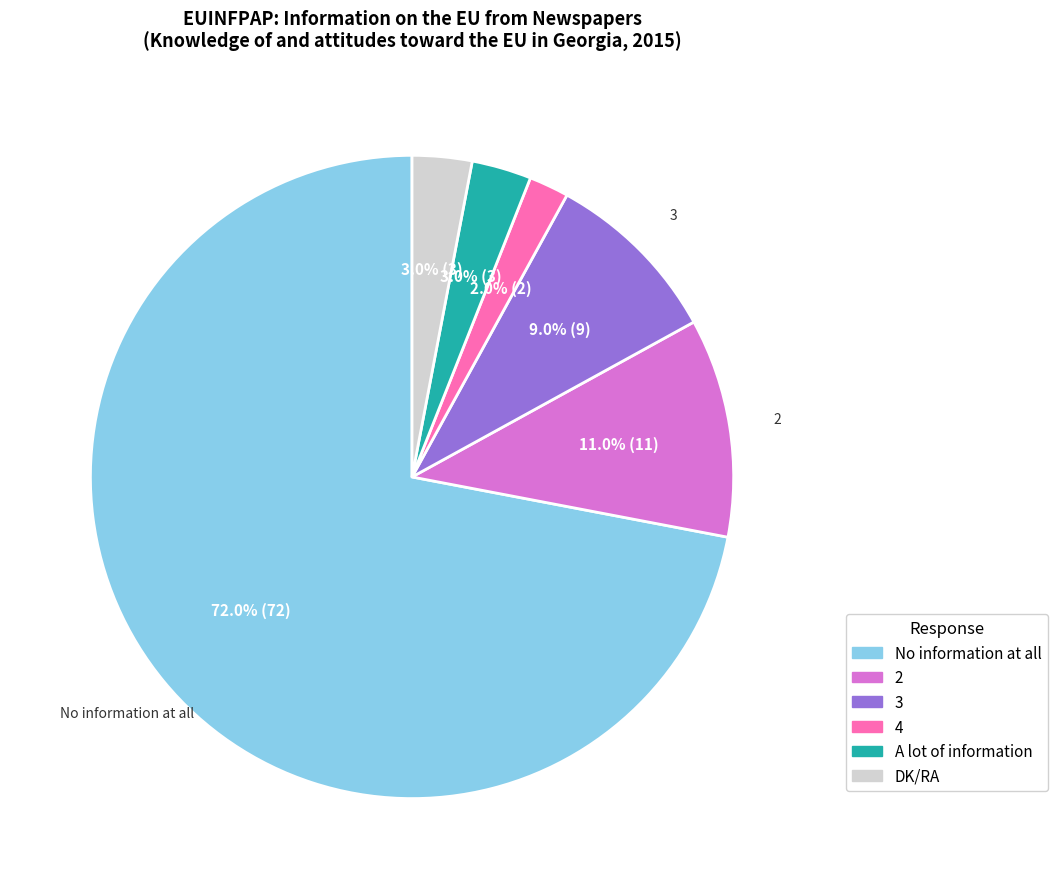

Combined, what portion of the pie is 3 and 2?

20.0%